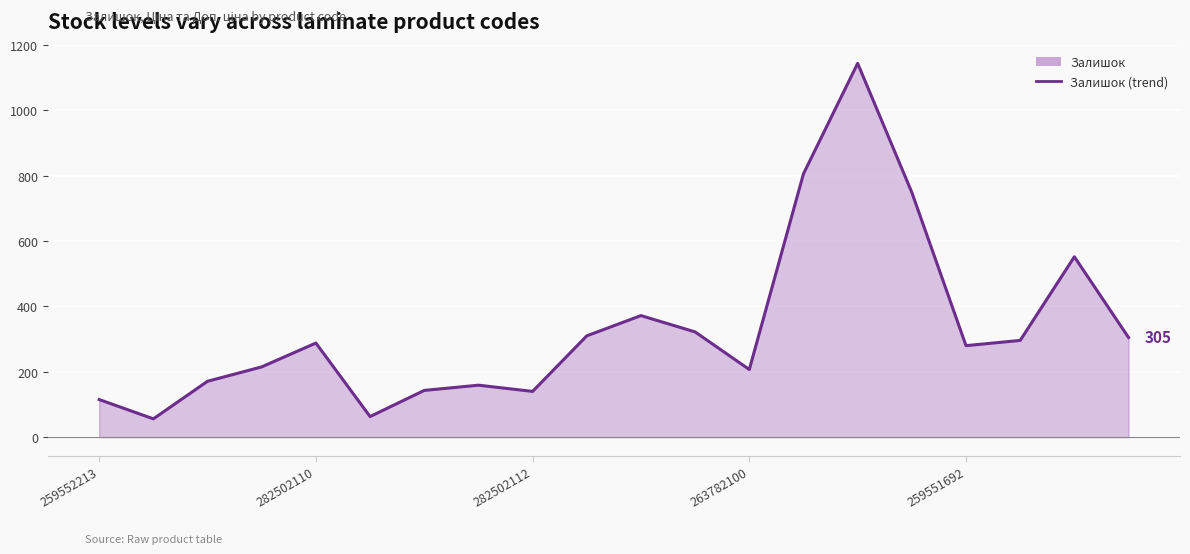

How many interior local peaks (higher than both neighbors) does the data have?

5